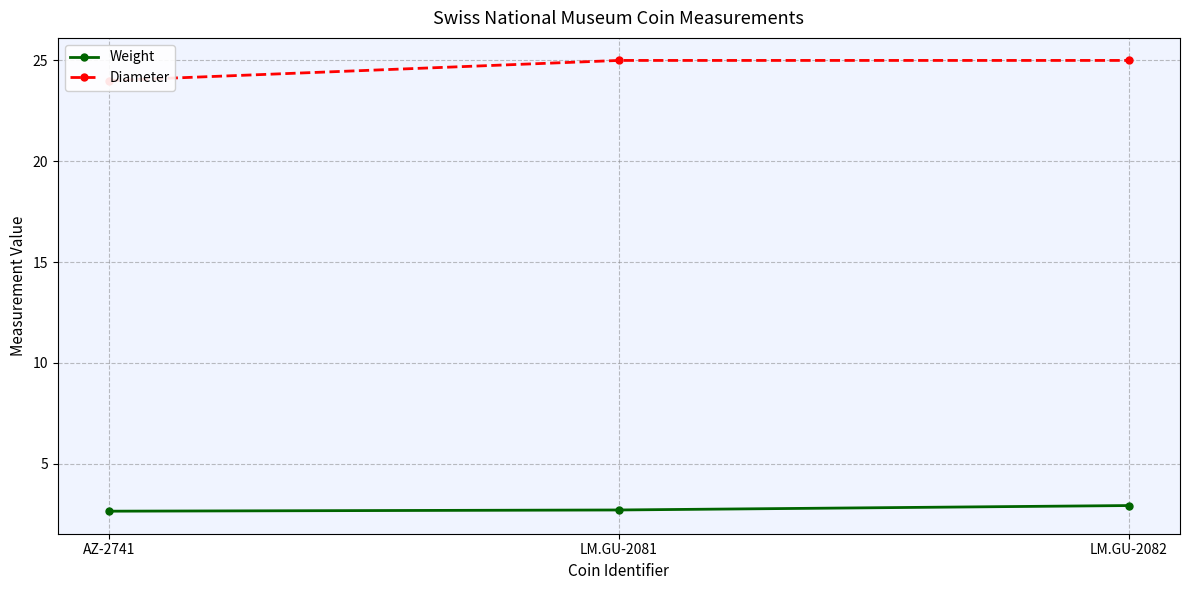

Which series changed the most between AZ-2741 and LM.GU-2081?

Diameter